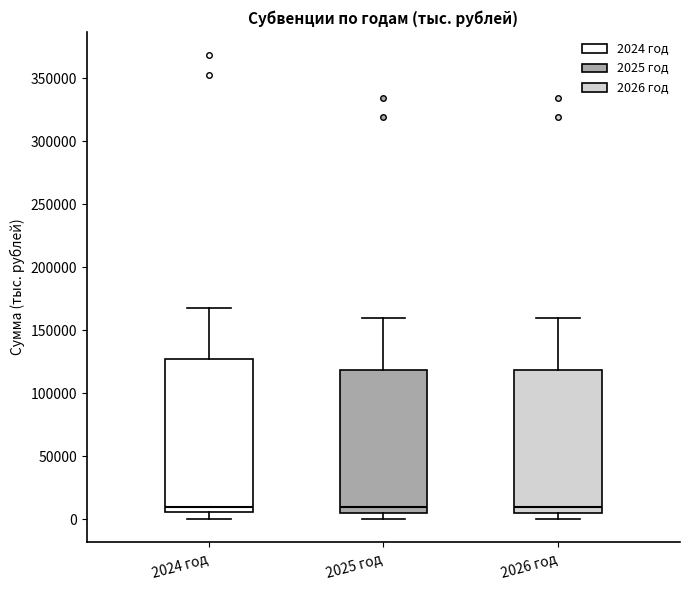

Reading left to right, transcribe this box plot: for each box, give where its median line is, the range the box spans, and where its two whiskers end, as read against the y-axis. The values are not printed on the chart, so give them approximately, as read against the axis.

2024 год: median 10000, box 5000 to 125000, whiskers 0 to 165000
2025 год: median 10000, box 5000 to 120000, whiskers 0 to 160000
2026 год: median 10000, box 5000 to 120000, whiskers 0 to 160000